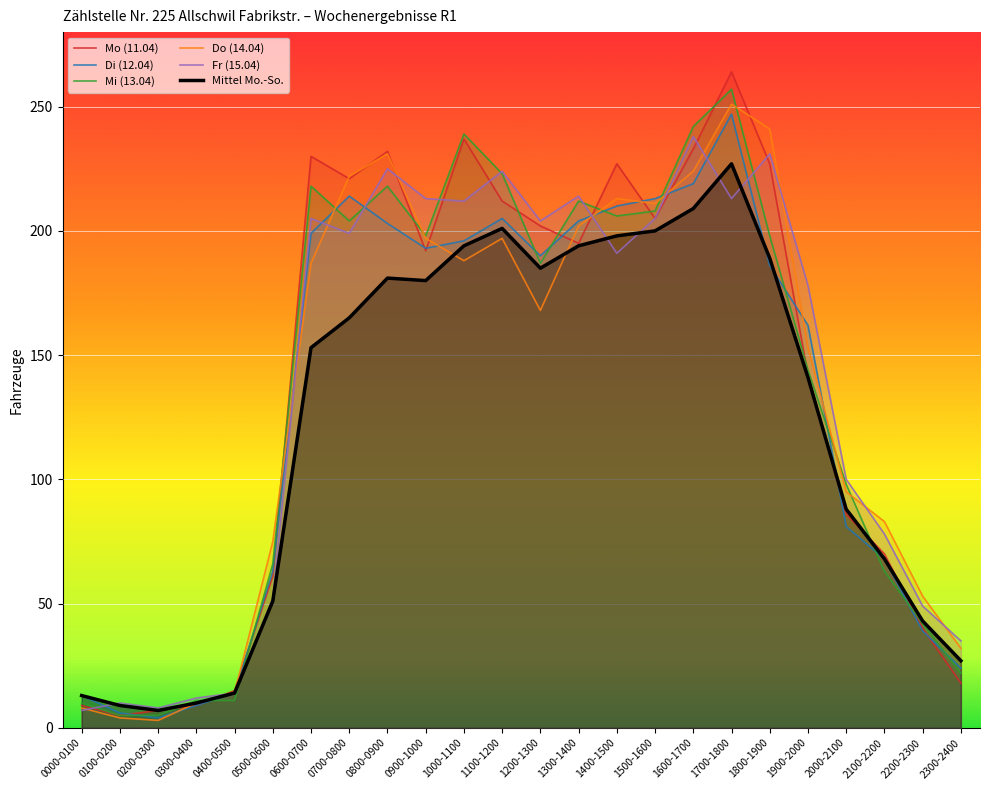

Does the chart display data point markers on the line(s)?

No